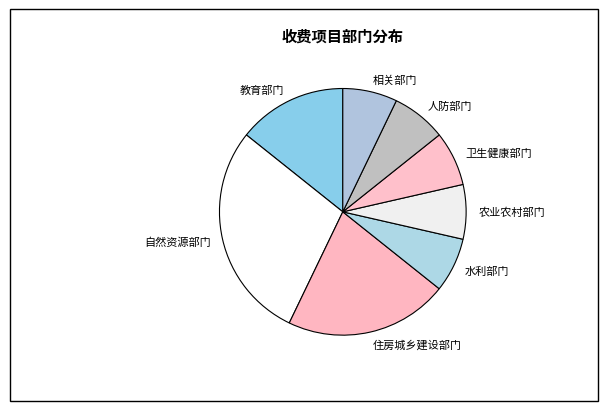

Combined, do 相关部门 and 住房城乡建设部门 account for over 50%?

No